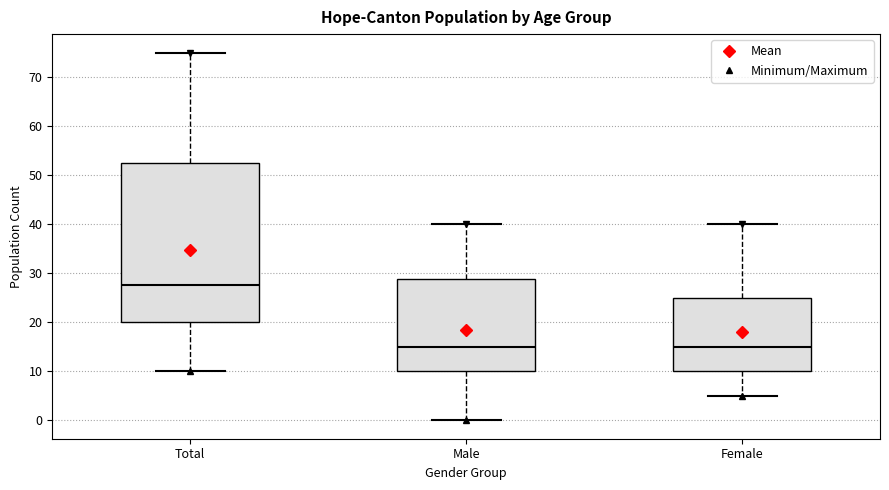

Where does the upper whisker of the box for Total end on the y-axis? The values are not printed on the chart, so give them approximately, as read against the axis.

75